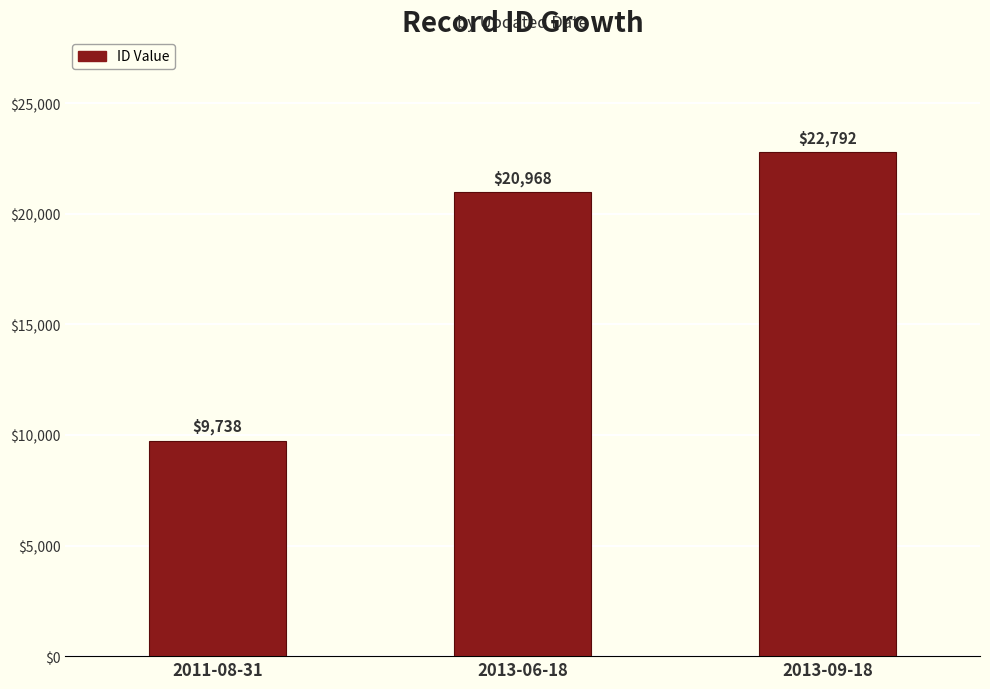

What is the difference between the maximum and second lowest values?

1824